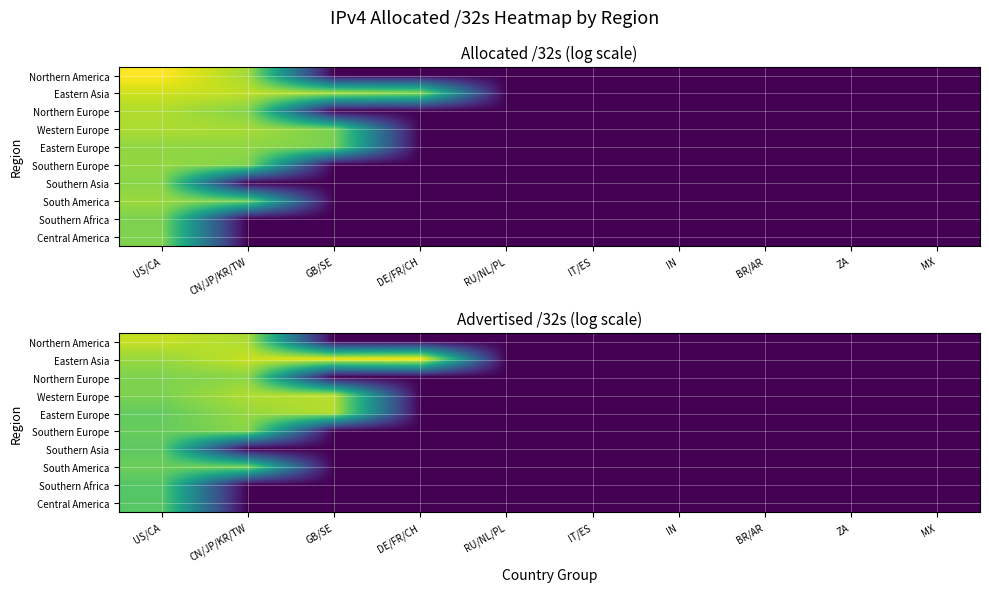

The South America series shows 5.8 at CN/JP/KR/TW. True or false?

False